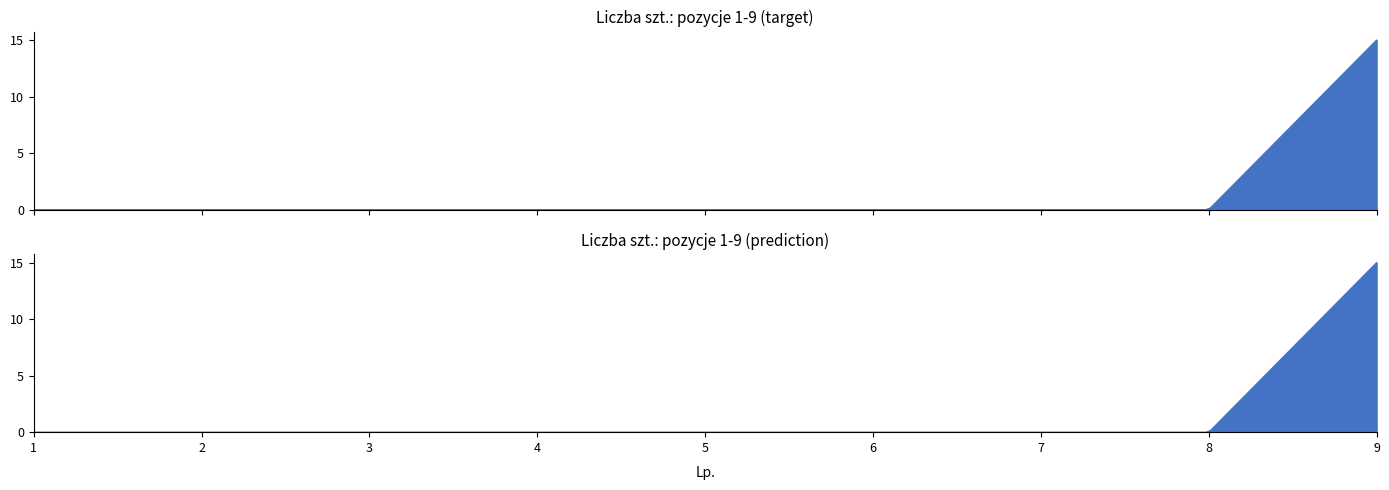

How many distinct data groups are displayed?

1